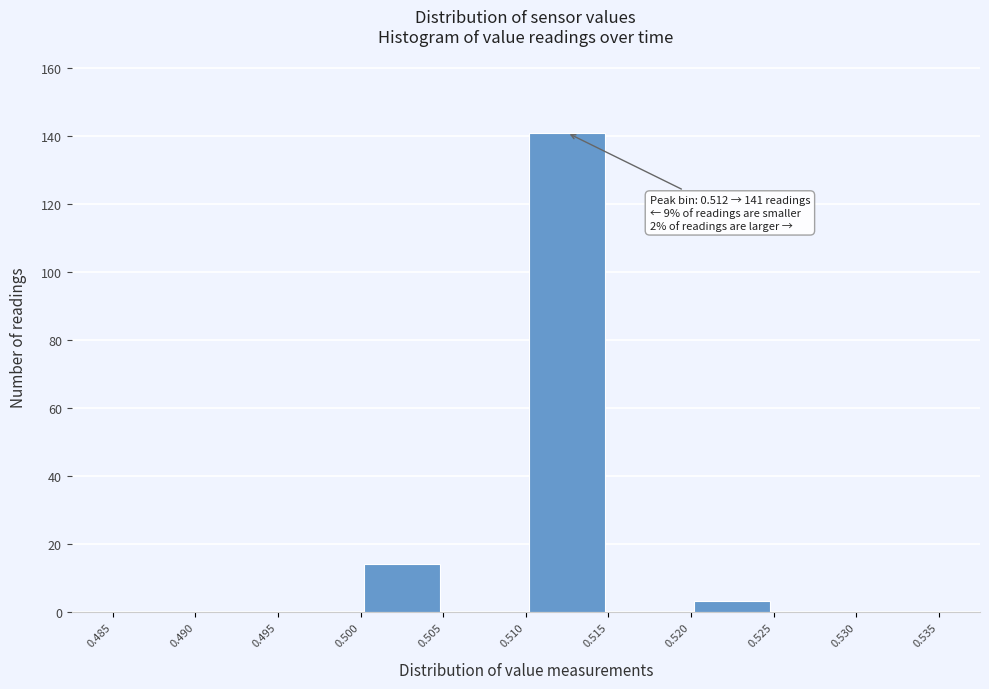

Over which range of the x-axis is the bar tallest?

0.510 to 0.515